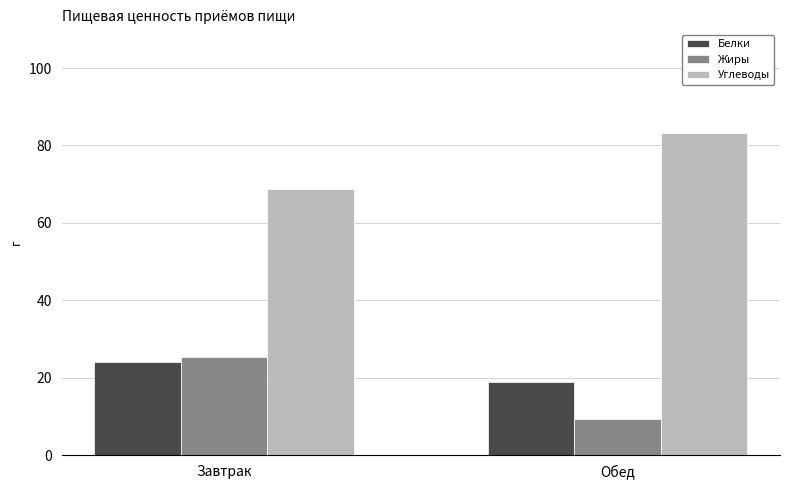

What is the spread (max minus min) of values at Обед?

74.0